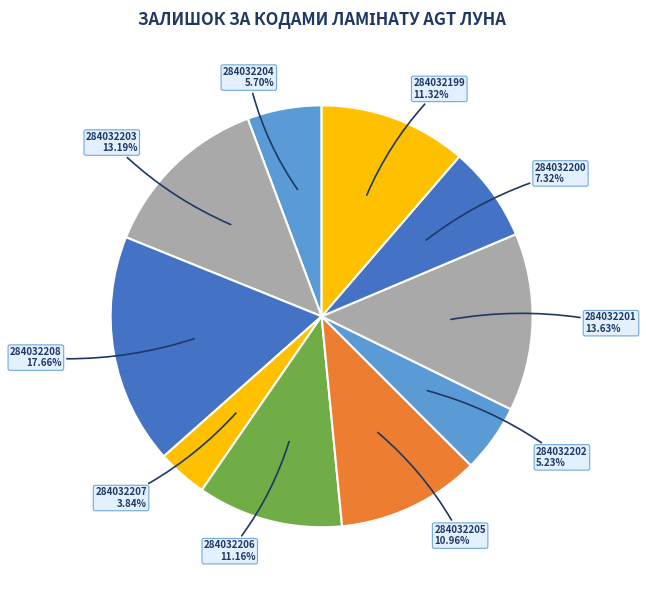

How many segments does this pie chart have?

10